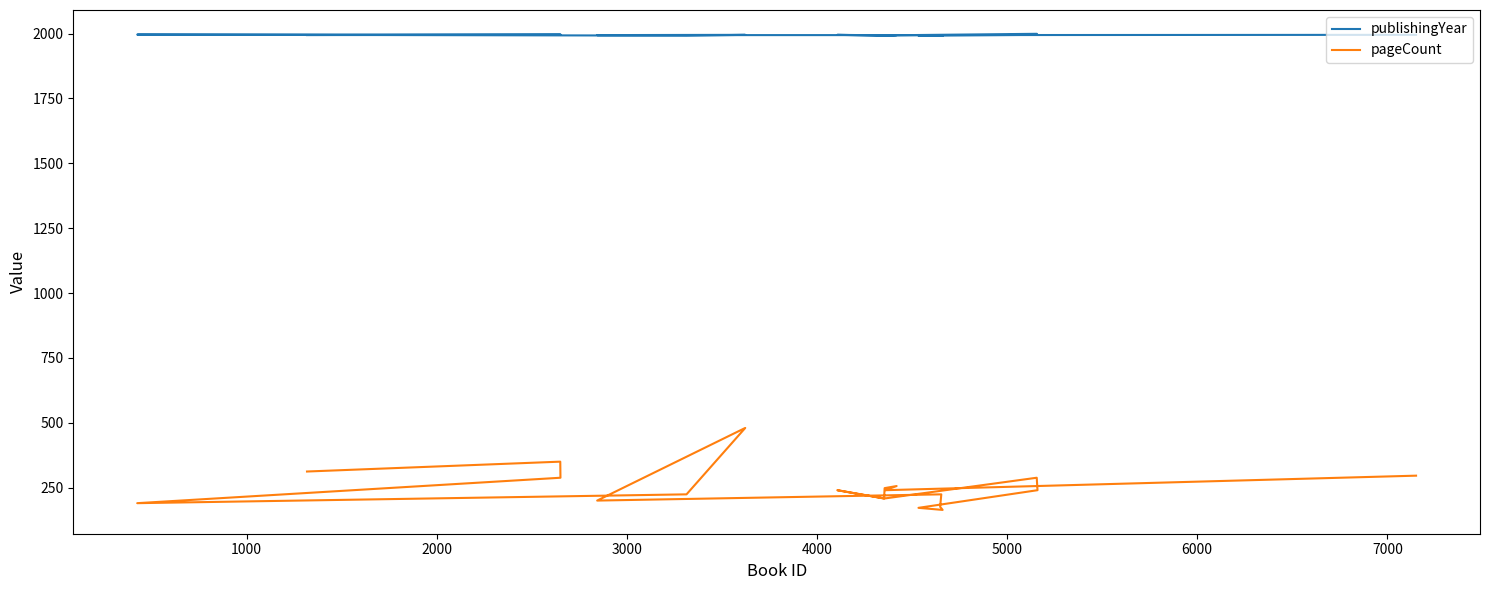

Is the value of publishingYear at 13 greater than the value of pageCount at 19?

Yes